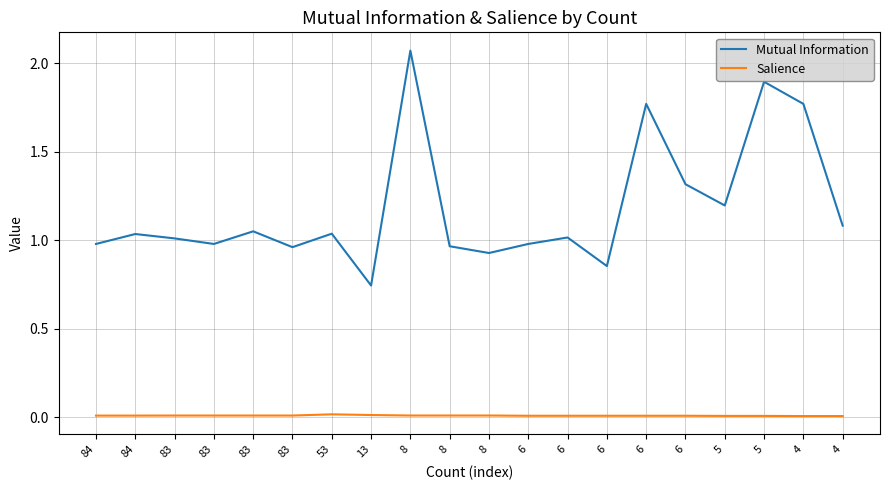

Where is the first local minimum for Mutual Information?

83